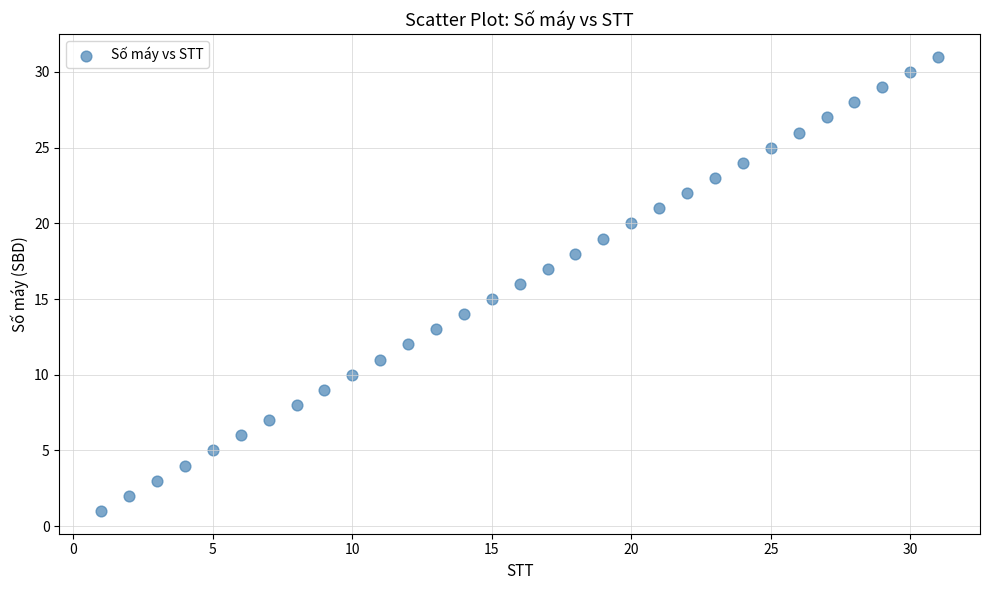

What is the range of Y values (max minus min)?

30